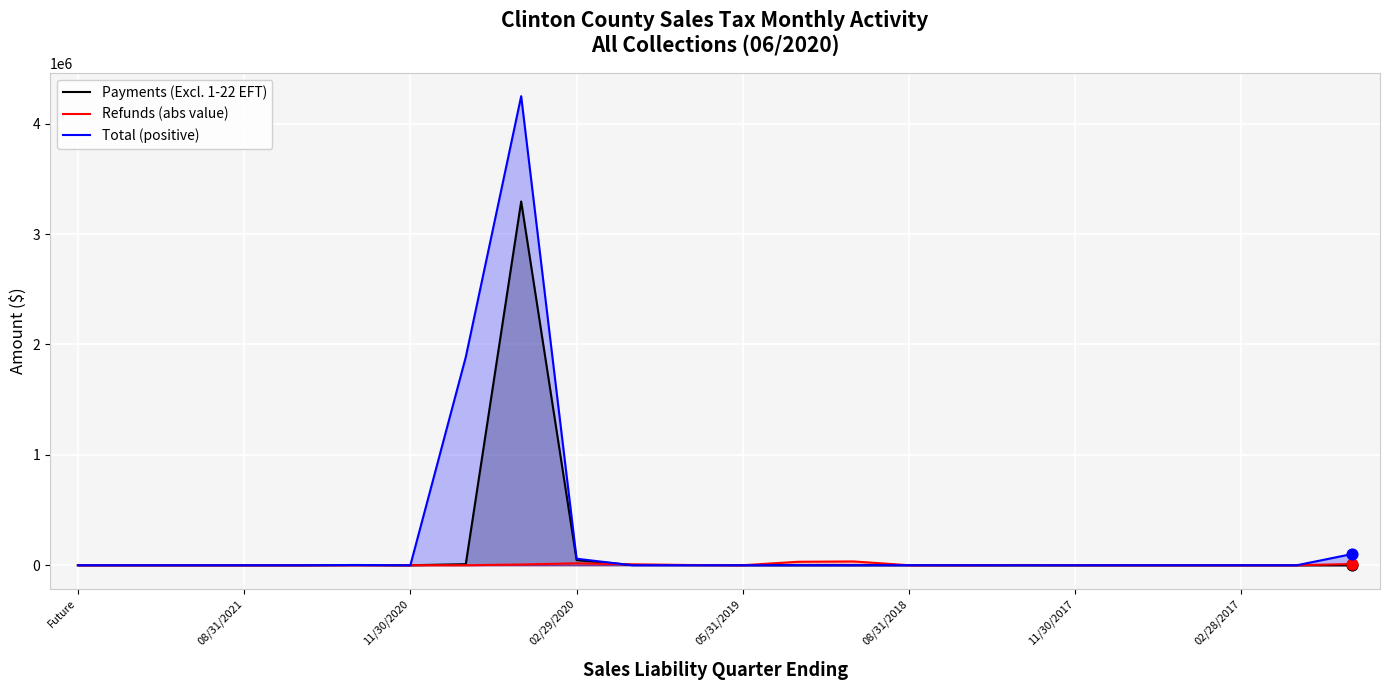

At which category is the sum across all series the highest?

8